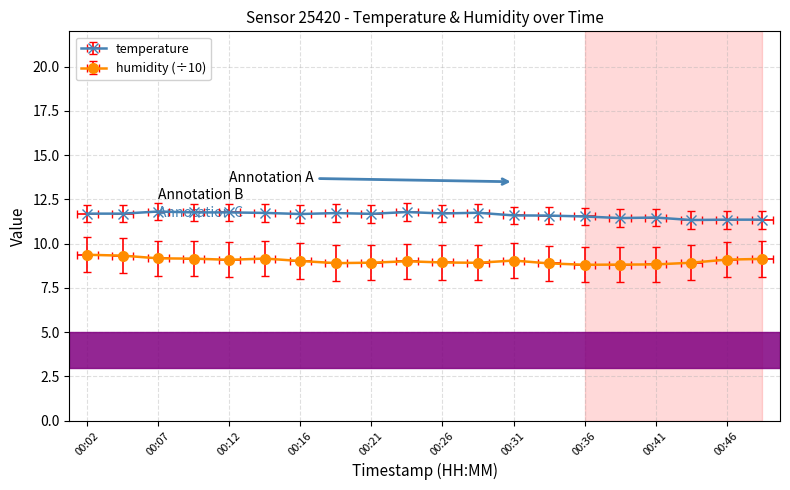

Is it true that temperature equals 18.2 at 00:33?

False